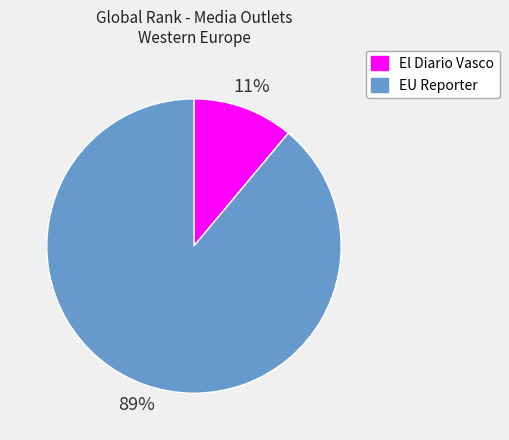

To the nearest percent, what is the difference between the El Diario Vasco and EU Reporter slice percentages?

78%